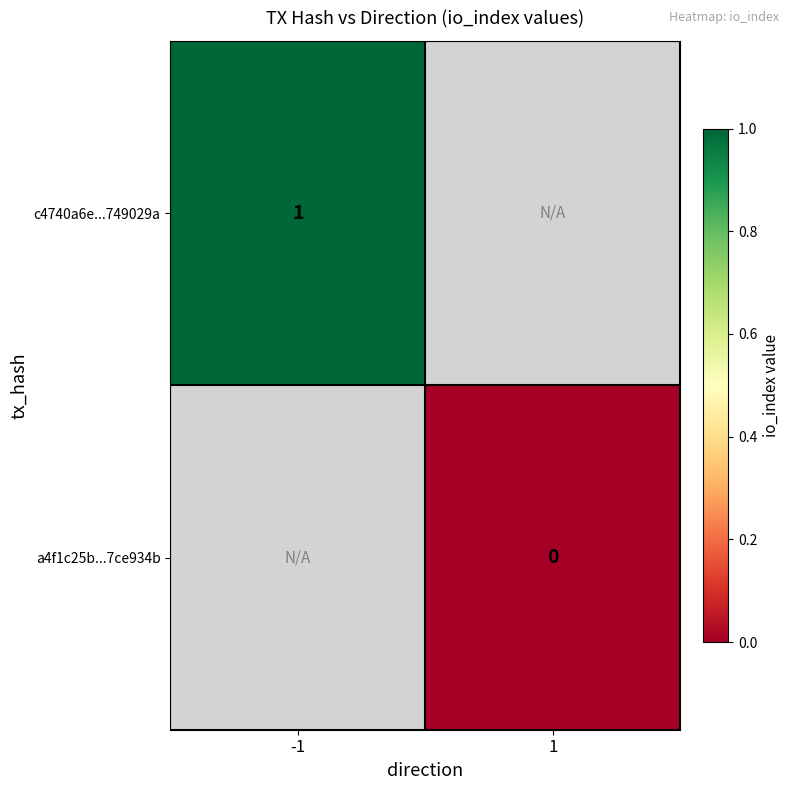

Is the value of a4f1c25b...7ce934b at 1 greater than the value of c4740a6e...749029a at -1?

No